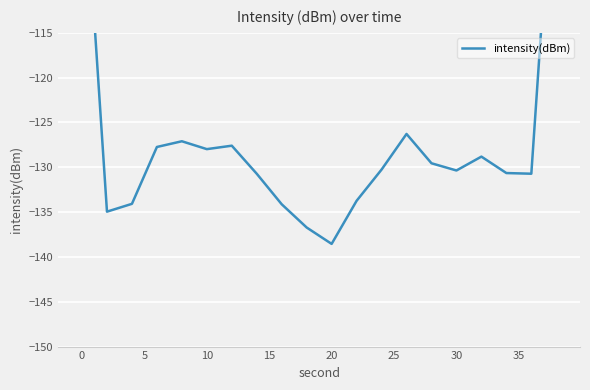

Reading left to right, what are all the values shown in this chart?

-92.9	-134.9	-134.1	-127.7	-127.1	-128.0	-127.6	-130.7	-134.1	-136.7	-138.5	-133.7	-130.3	-126.3	-129.5	-130.4	-128.8	-130.6	-130.7	-89.9